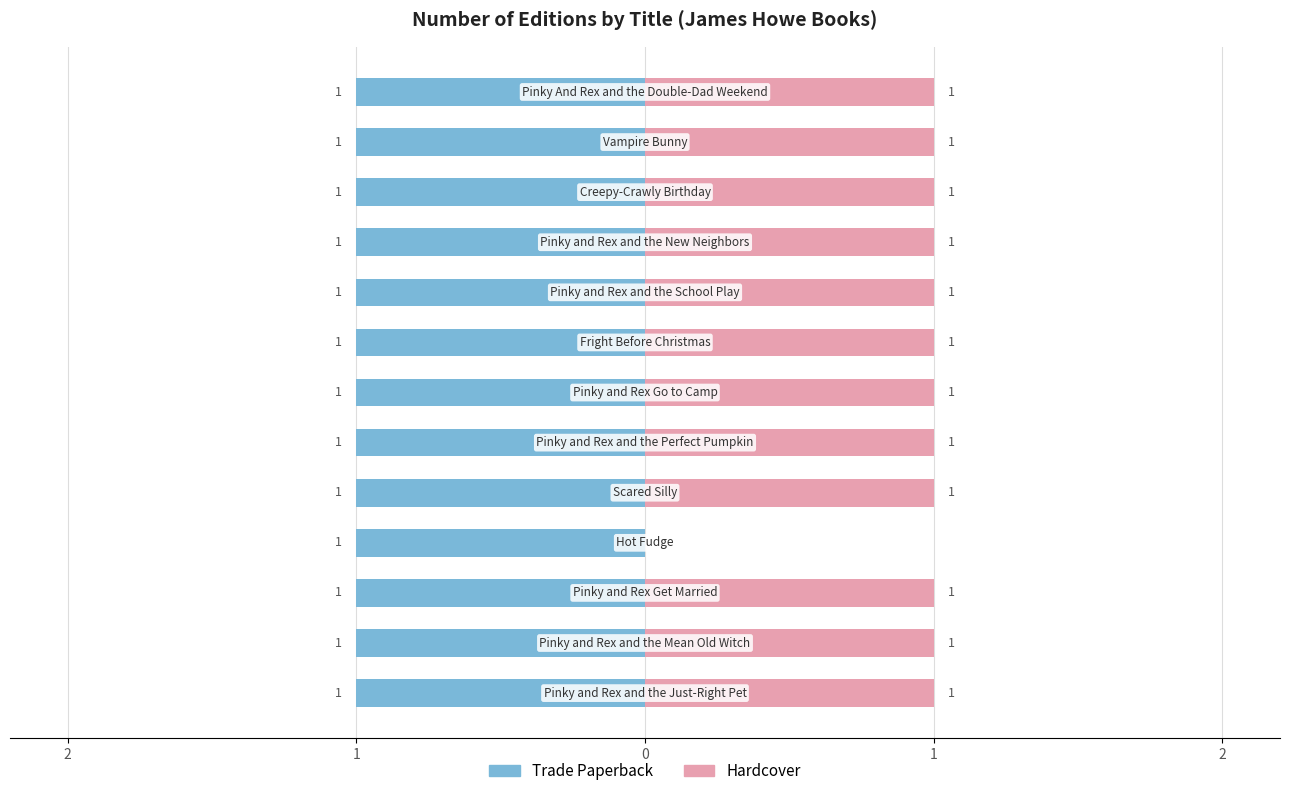

What is the greatest value displayed?

1.0